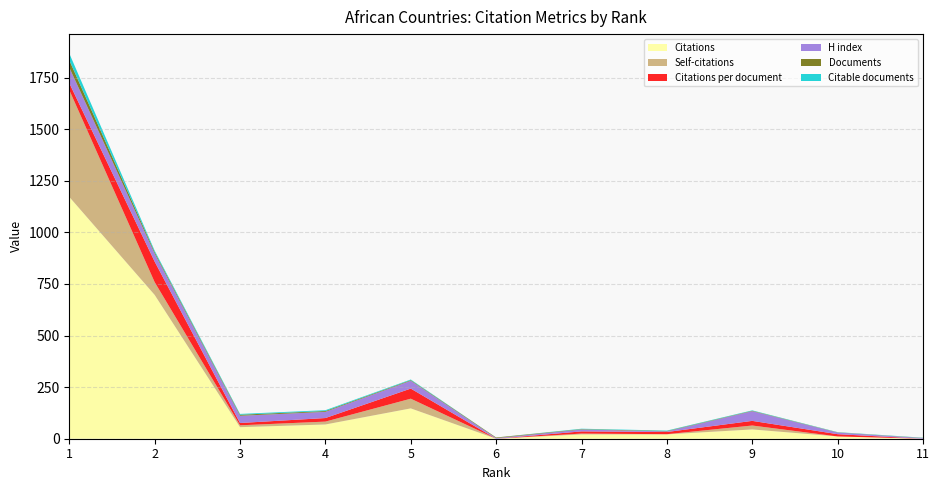

Reading right to left, list all the values displayed in this chart.

Citations: 0.0	11.0	45.0	21.0	21.0	0.0	147.0	69.0	56.0	697.0	1172.0
Self-citations: 0.0	0.0	19.0	1.0	4.0	0.0	47.0	14.0	9.0	62.0	518.0
Citations per document: 0.0	11.0	22.5	10.5	10.5	0.0	49.0	17.2	11.2	99.6	33.5
H index: 3.0	8.0	47.0	3.0	9.0	3.0	38.0	30.0	35.0	39.0	76.0
Documents: 1.0	1.0	2.0	2.0	2.0	3.0	3.0	4.0	5.0	7.0	35.0
Citable documents: 1.0	1.0	2.0	2.0	2.0	0.0	3.0	4.0	4.0	7.0	33.0